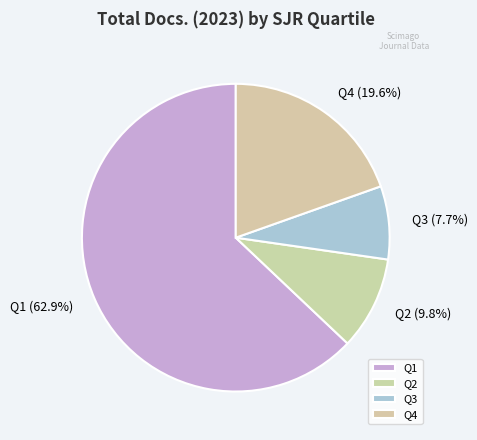

Approximately how many times larger is the value at Q4 compared to Q1?

0.3